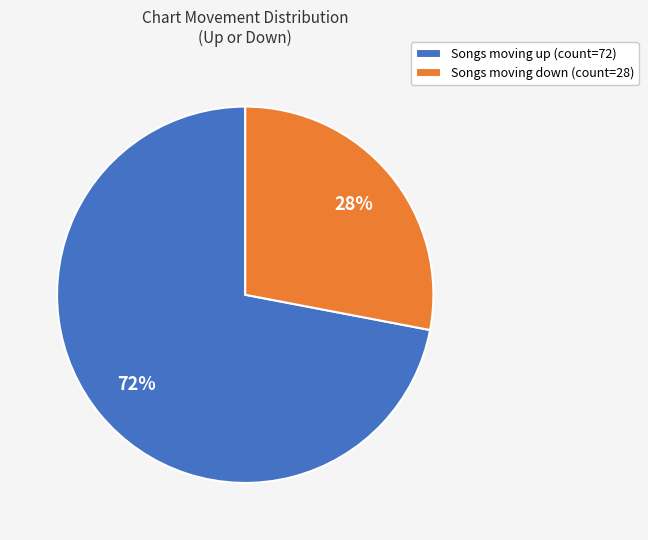

The Songs moving down (count=28) slice represents 34% of the pie. True or false?

False